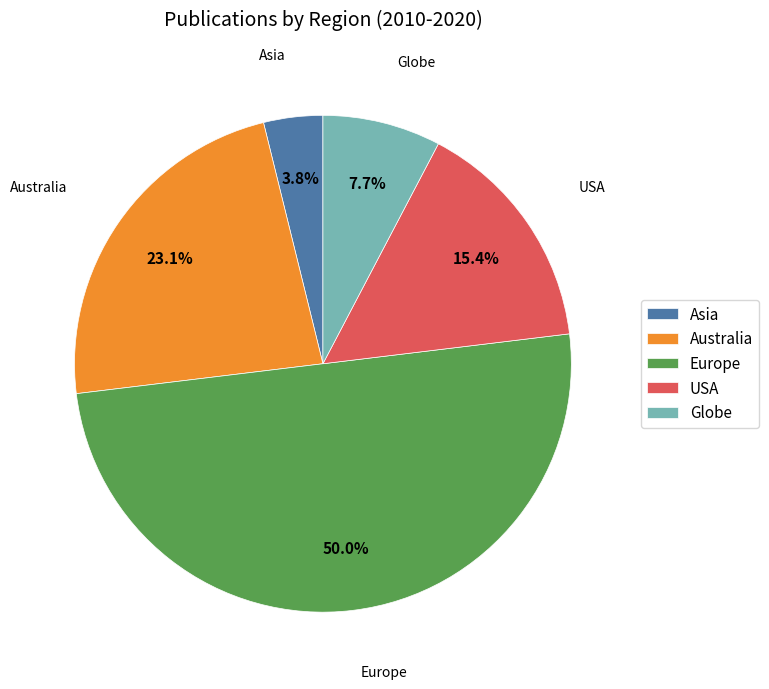

What is the largest slice in the pie chart?

Europe